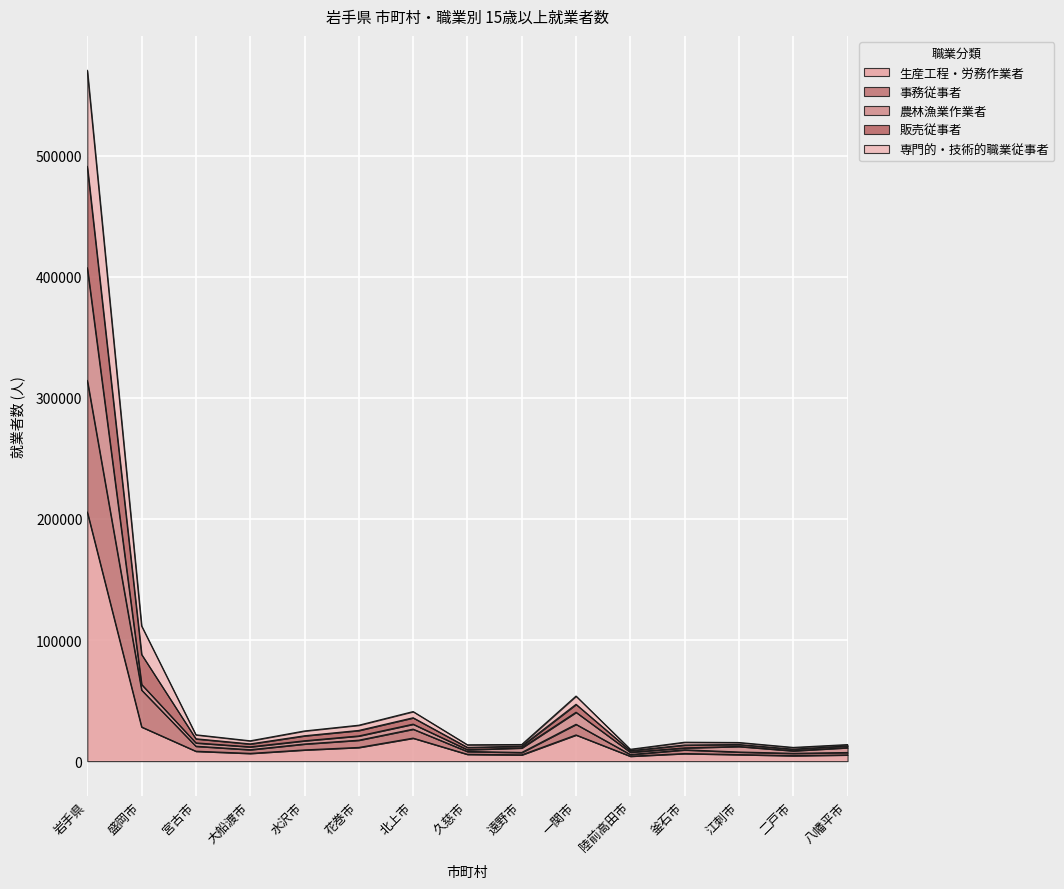

At which category is the sum across all series the highest?

岩手県